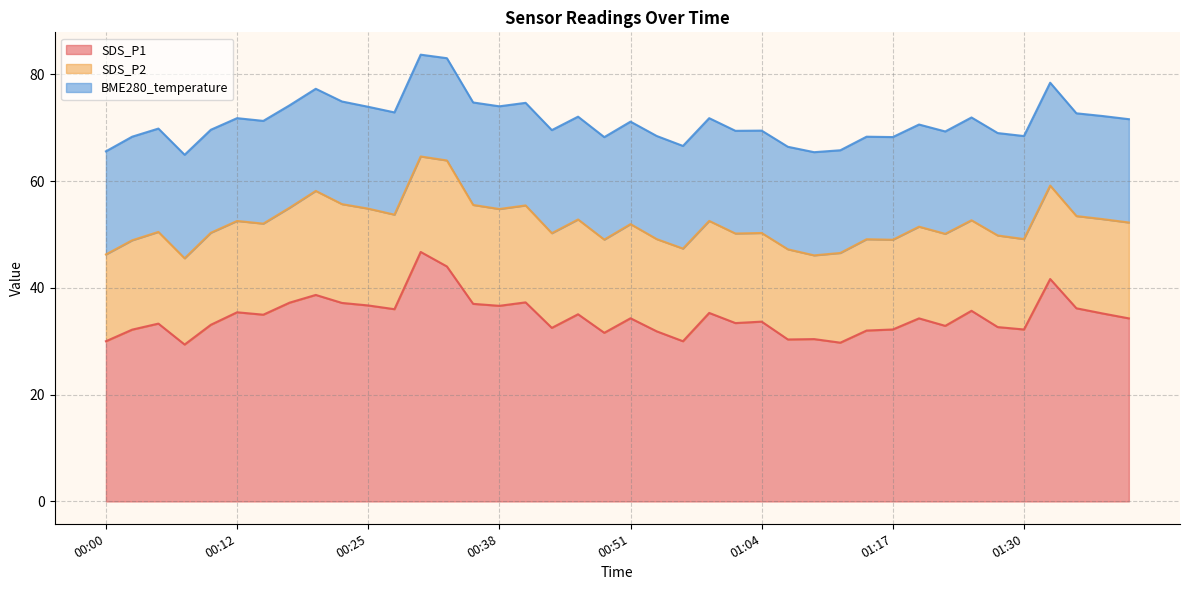

What is the sum of the SDS_P1 values at 00:17 and 00:23?

74.4